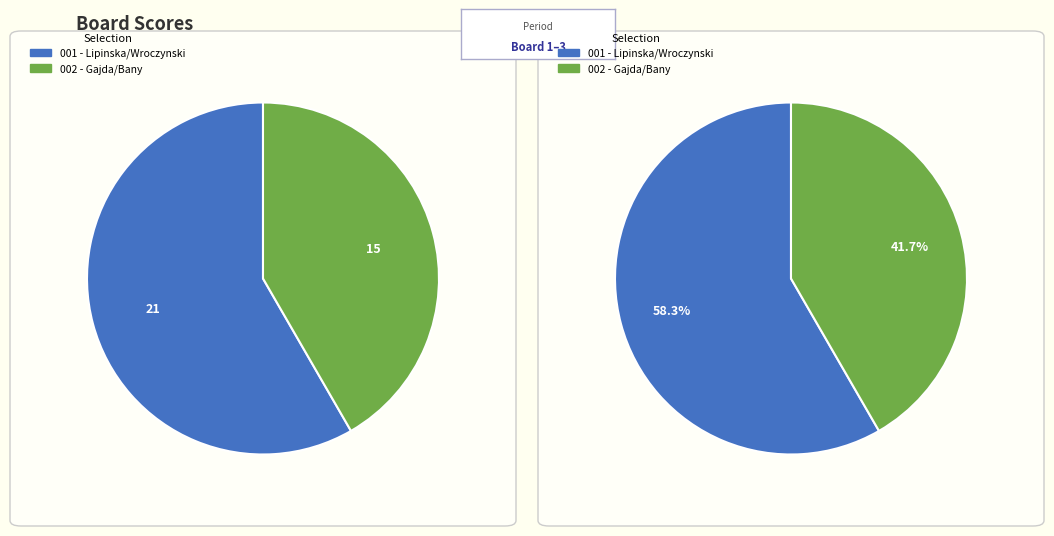

To the nearest percent, what portion does Board 2 represent?

42%